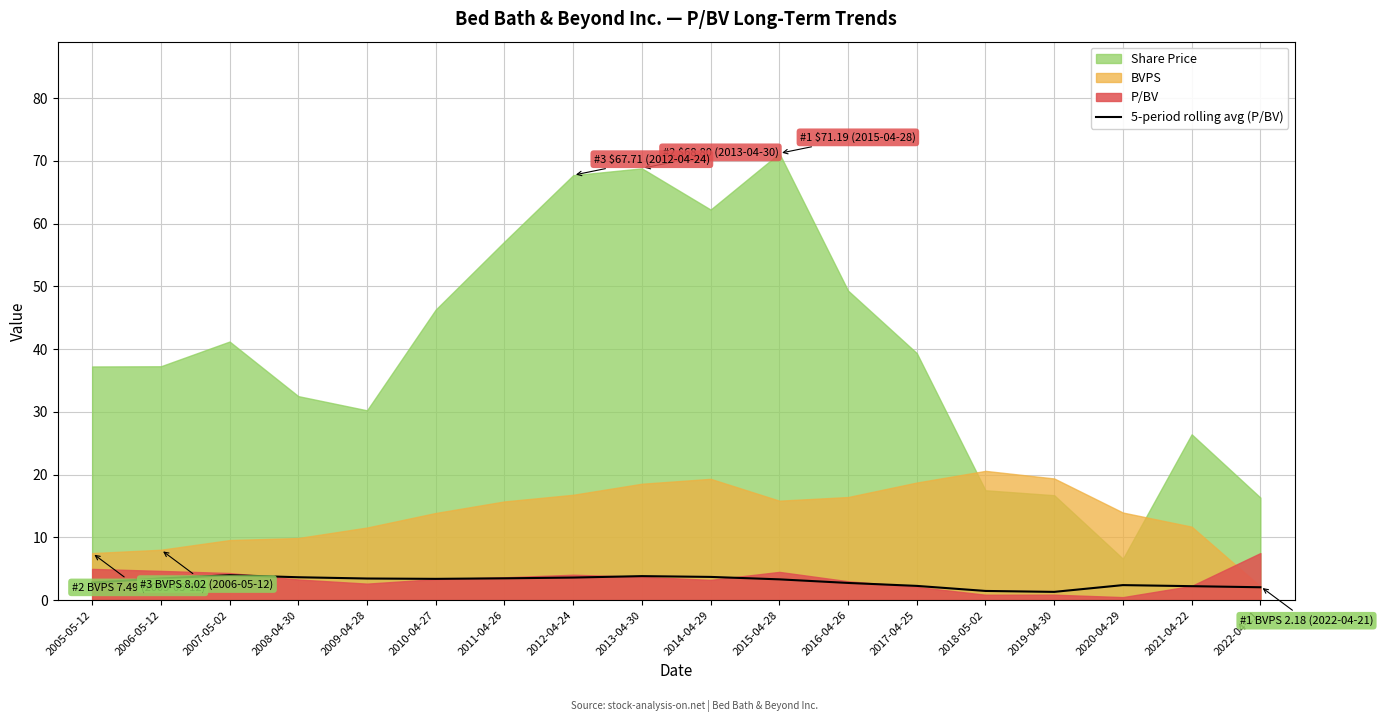

The value at 2015-04-28 is 3.3. True or false?

True